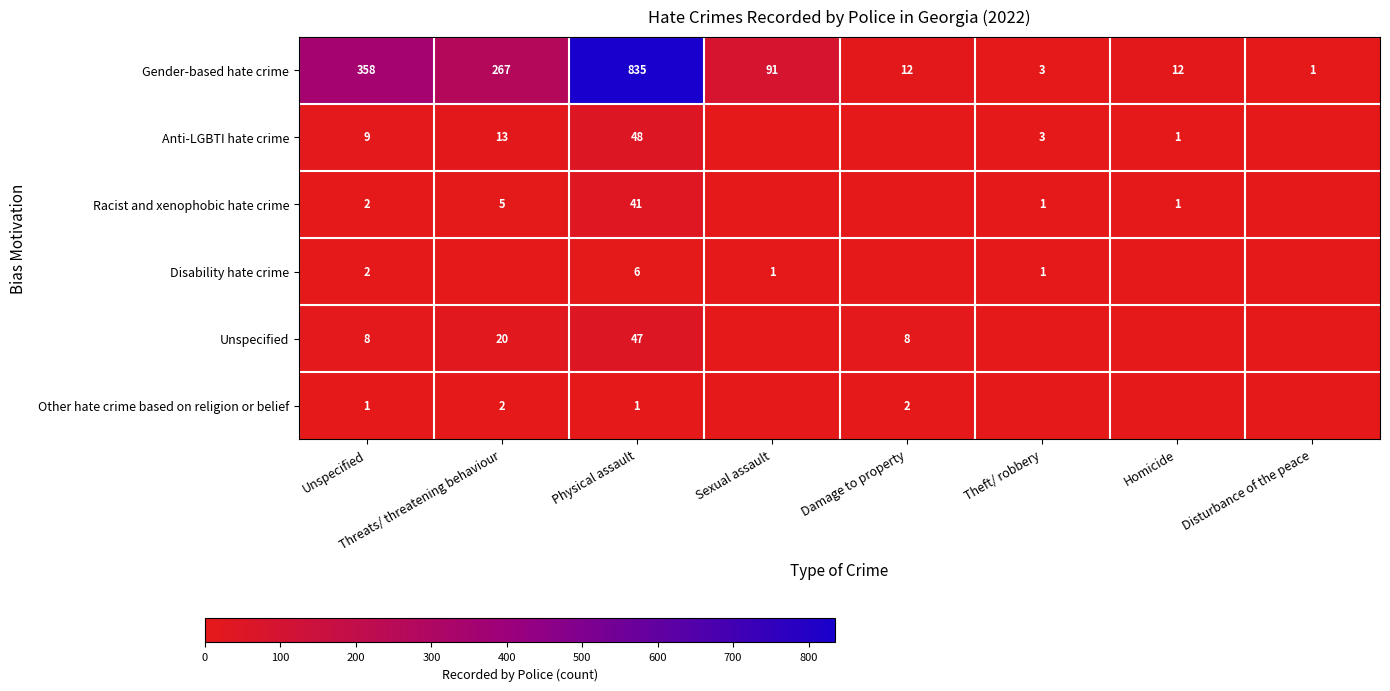

What is the difference between the Gender-based hate crime values at Physical assault and Sexual assault?

744